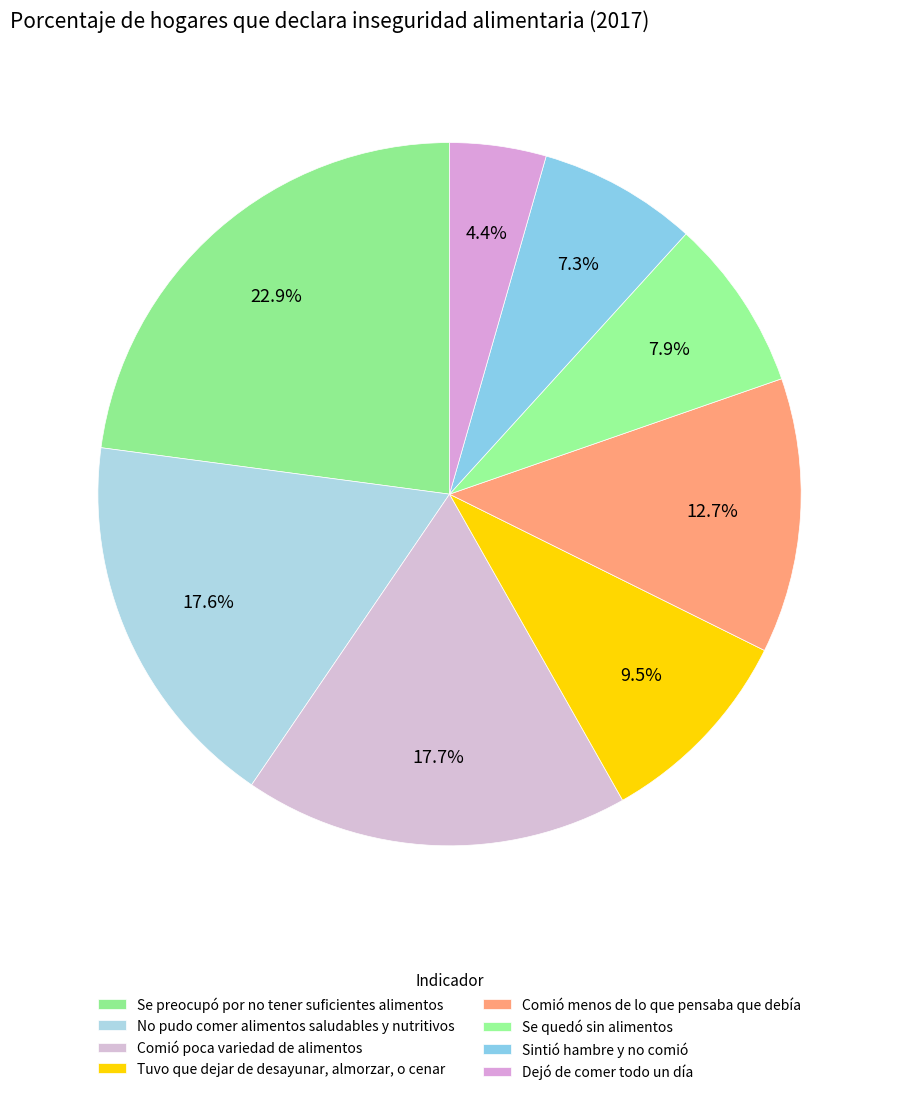

Does any single category account for the majority?

No